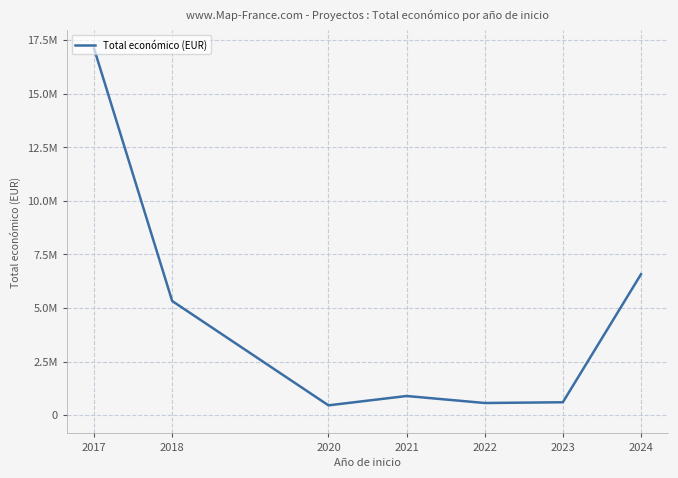

The chart shows a value of 424088 at 2021. True or false?

False